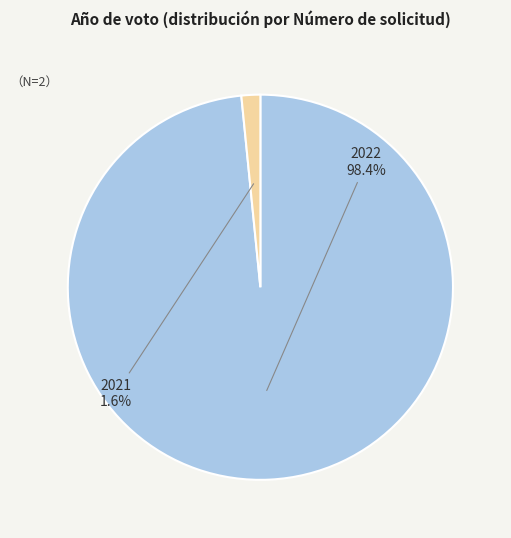

Combined, what portion of the pie is 2022 and 2021?

100.0%